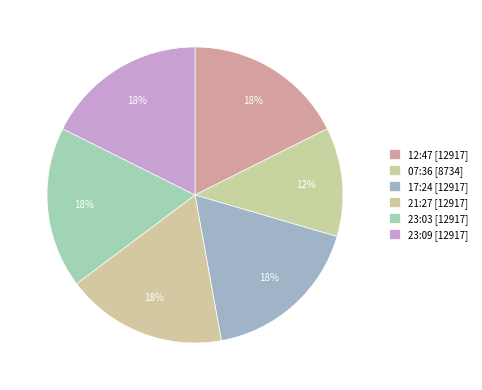

Is there any slice that represents more than half of the pie?

No